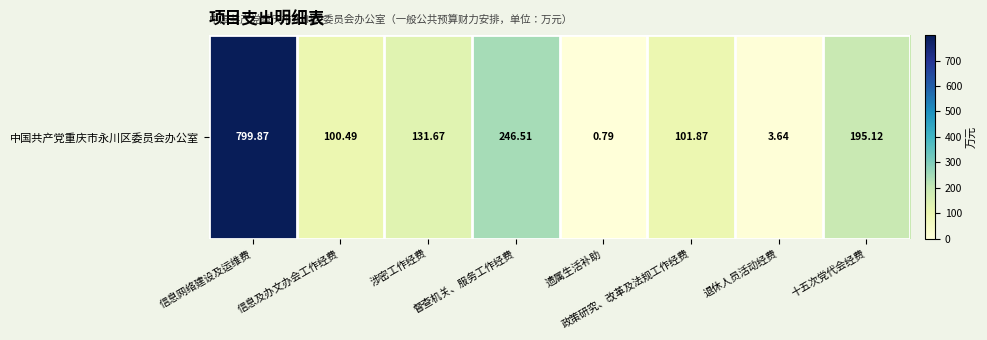

Which category has the lowest value across all series?

遗属生活补助